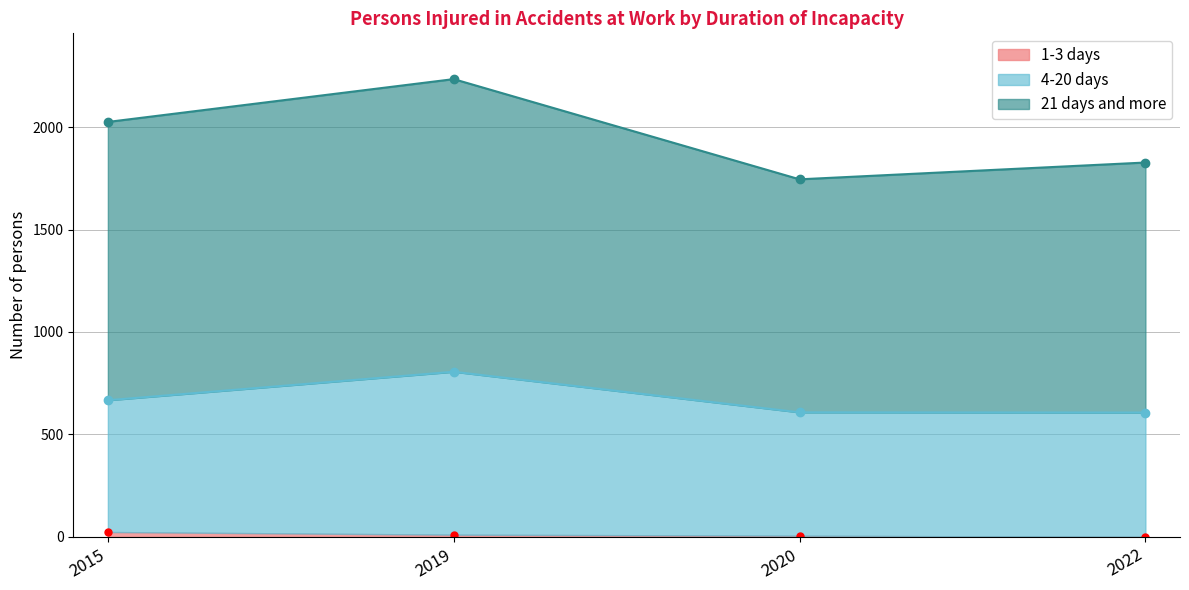

True or false: 1-3 days has more than 2 points higher than both neighbors.

False